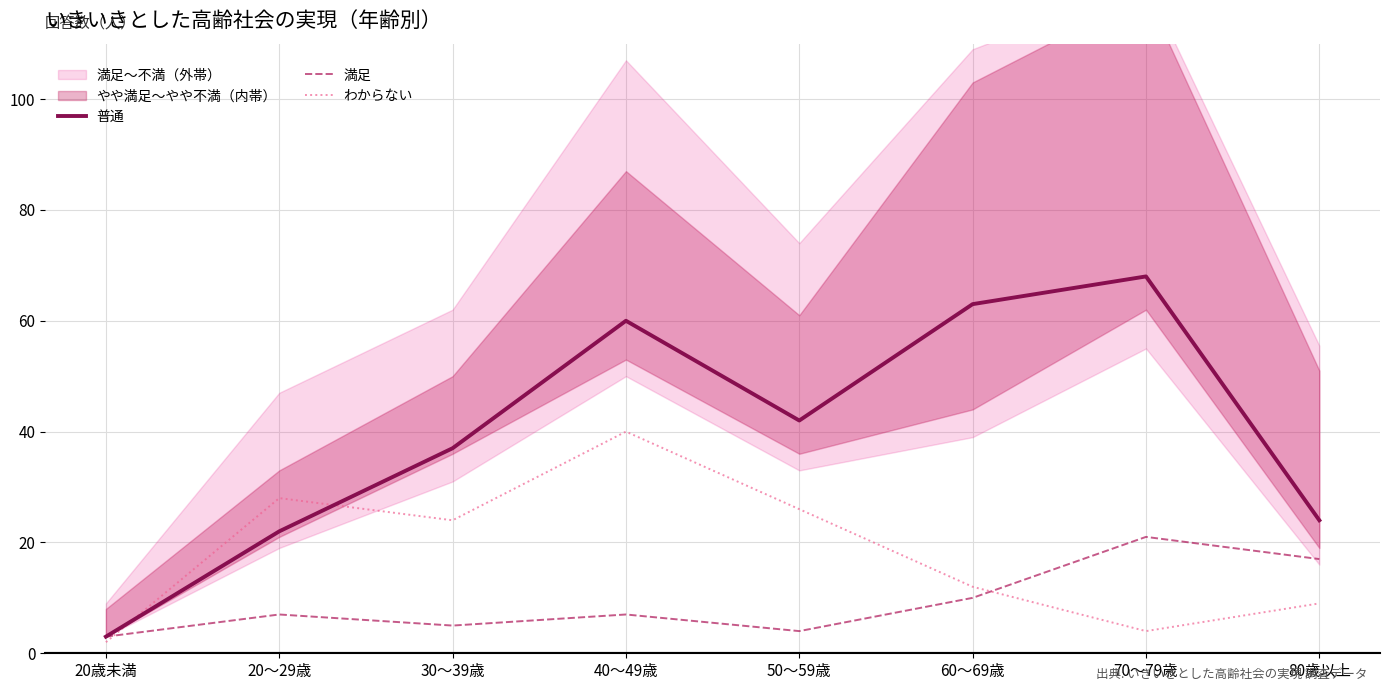

What is the average value of the 普通 series?

40